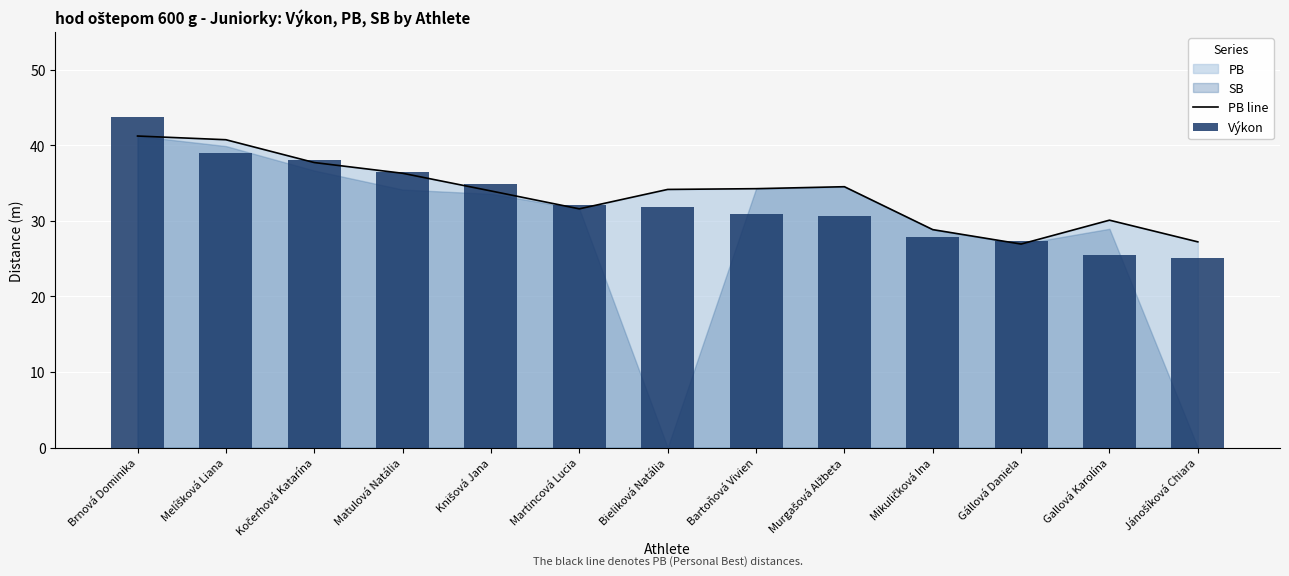

What position from the right is Matulová Natália?

10